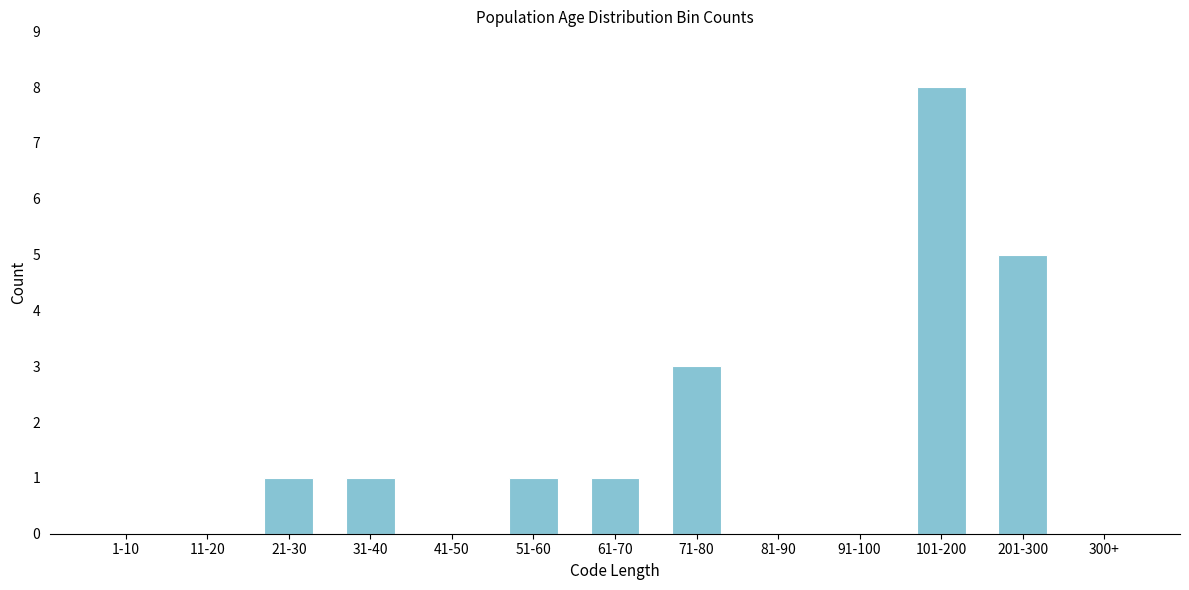

Reading right to left, extract all data points from this chart.

300+=0	201-300=5	101-200=8	91-100=0	81-90=0	71-80=3	61-70=1	51-60=1	41-50=0	31-40=1	21-30=1	11-20=0	1-10=0